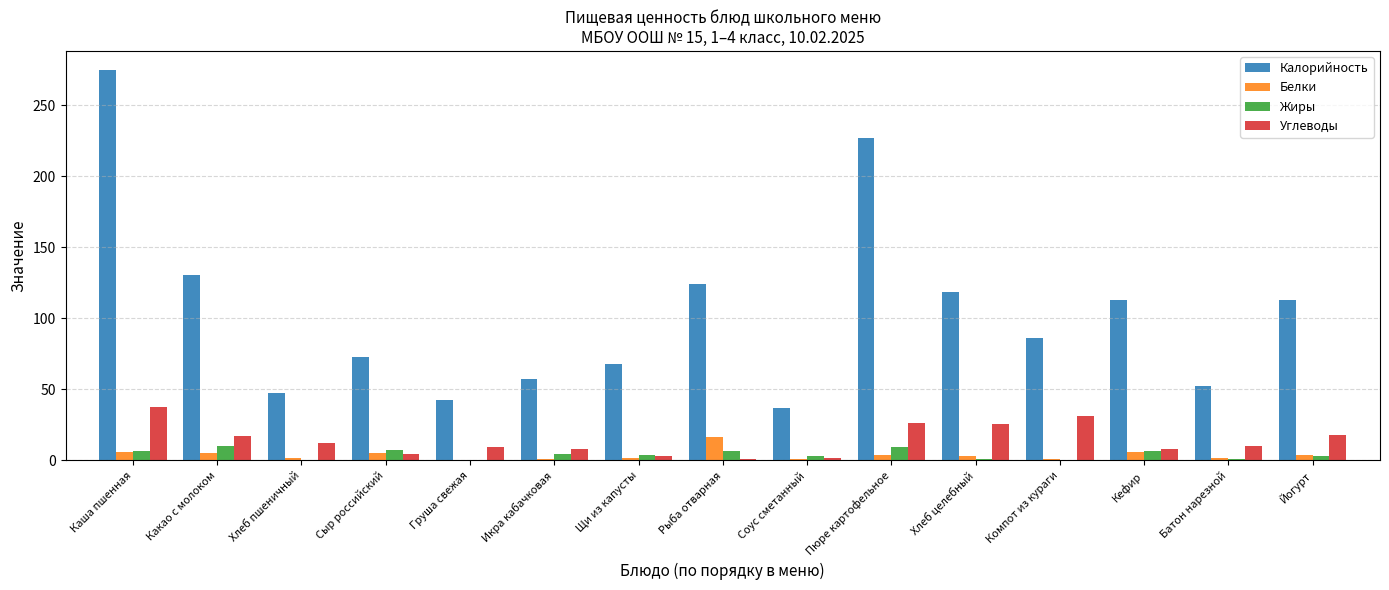

The Белки series shows 3.8 at Пюре картофельное. True or false?

True